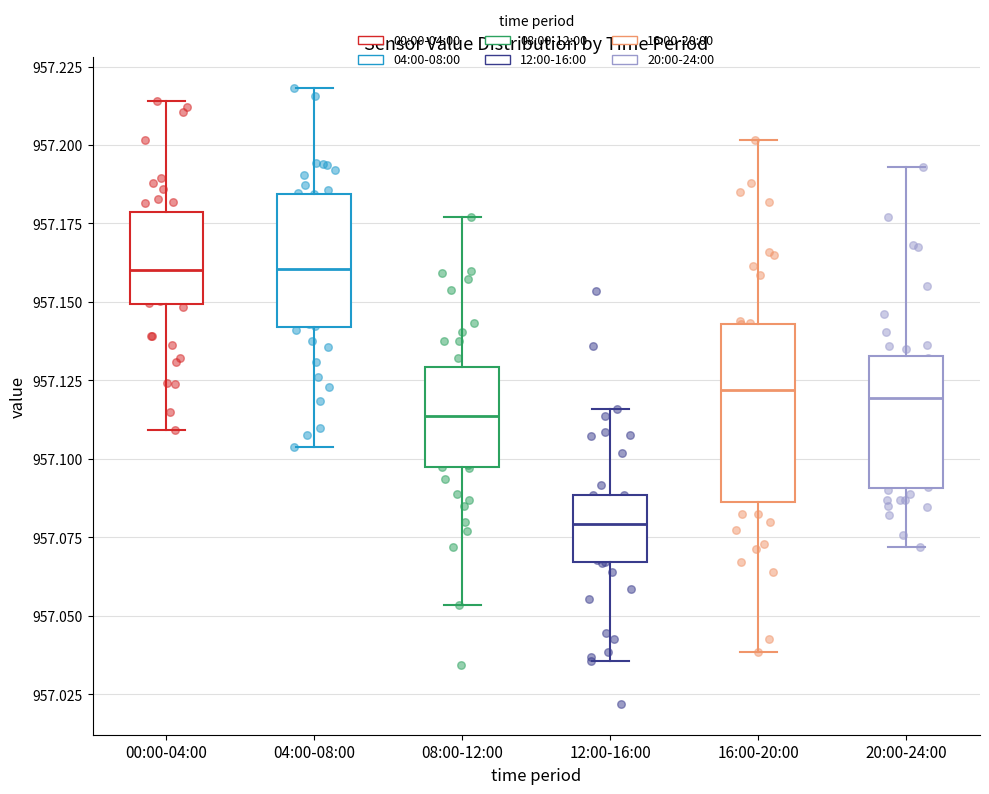

Which box is the tallest, from its lower edge to its upper edge?

16:00-20:00